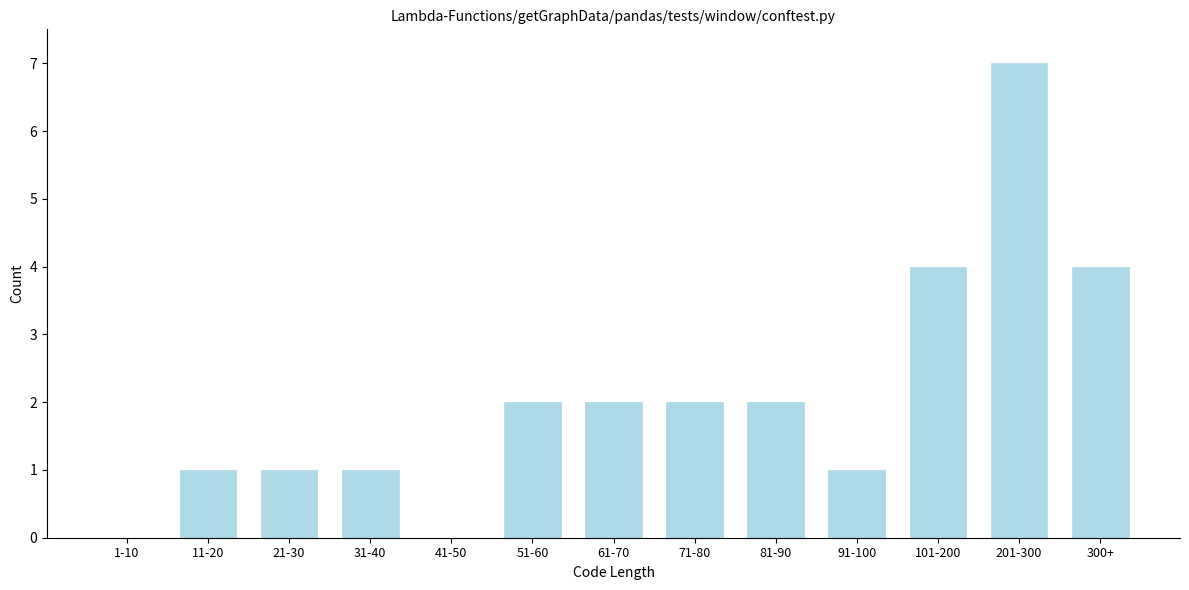

Reading left to right, what are all the values shown in this chart?

1-10=0	11-20=1	21-30=1	31-40=1	41-50=0	51-60=2	61-70=2	71-80=2	81-90=2	91-100=1	101-200=4	201-300=7	300+=4